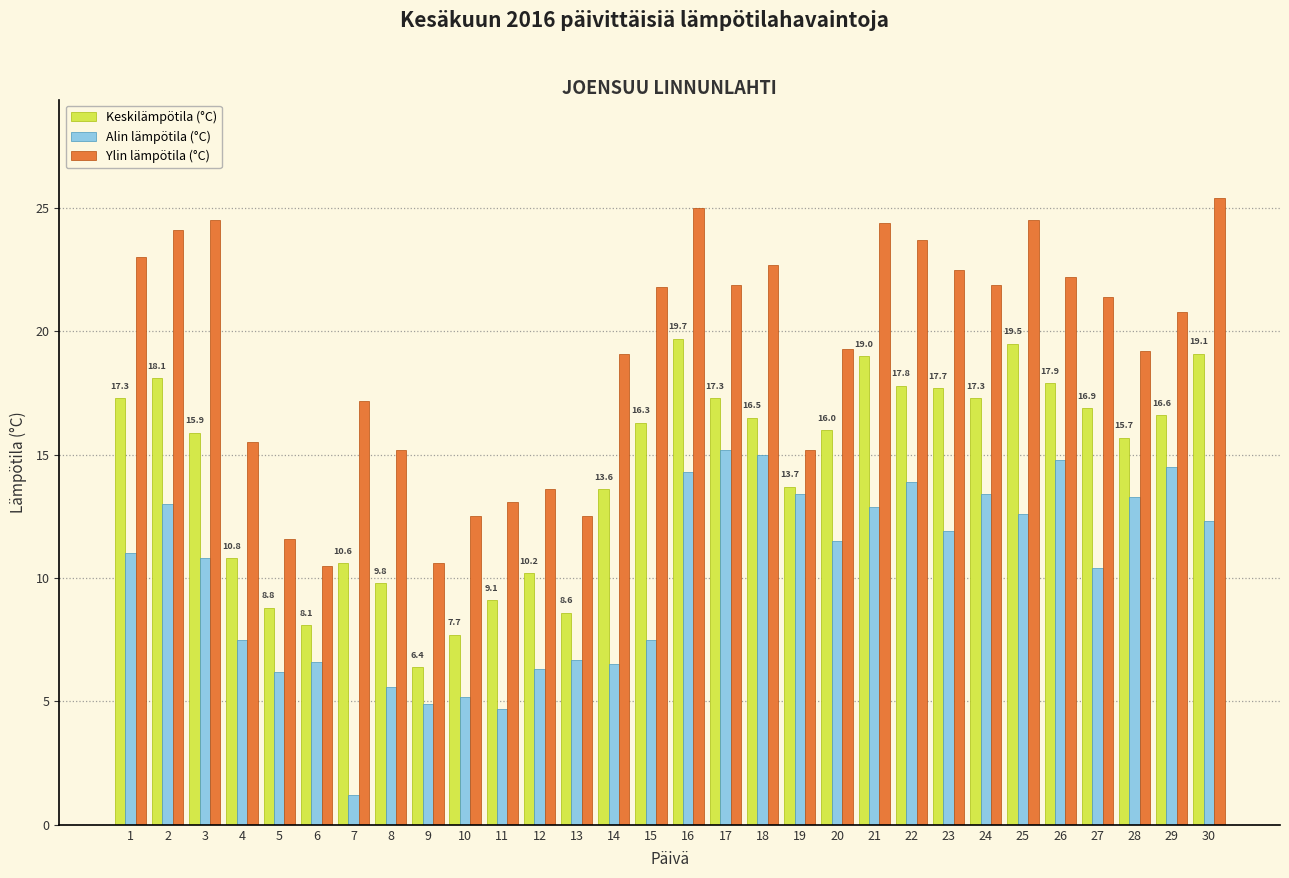

At 22, list the series in order from smallest to largest.

Alin lämpötila (°C), Keskilämpötila (°C), Ylin lämpötila (°C)